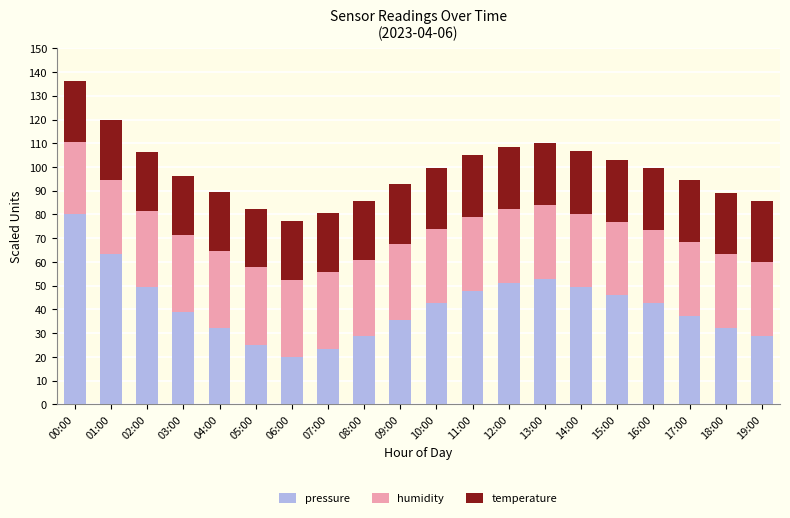

True or false: pressure has a value of 16.4 at 19:00.

False